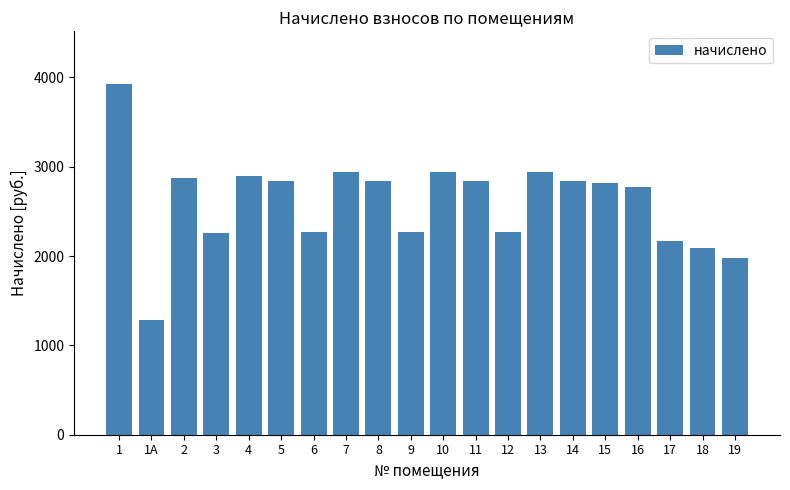

What is the value of the 4th bar from the left?

2256.2